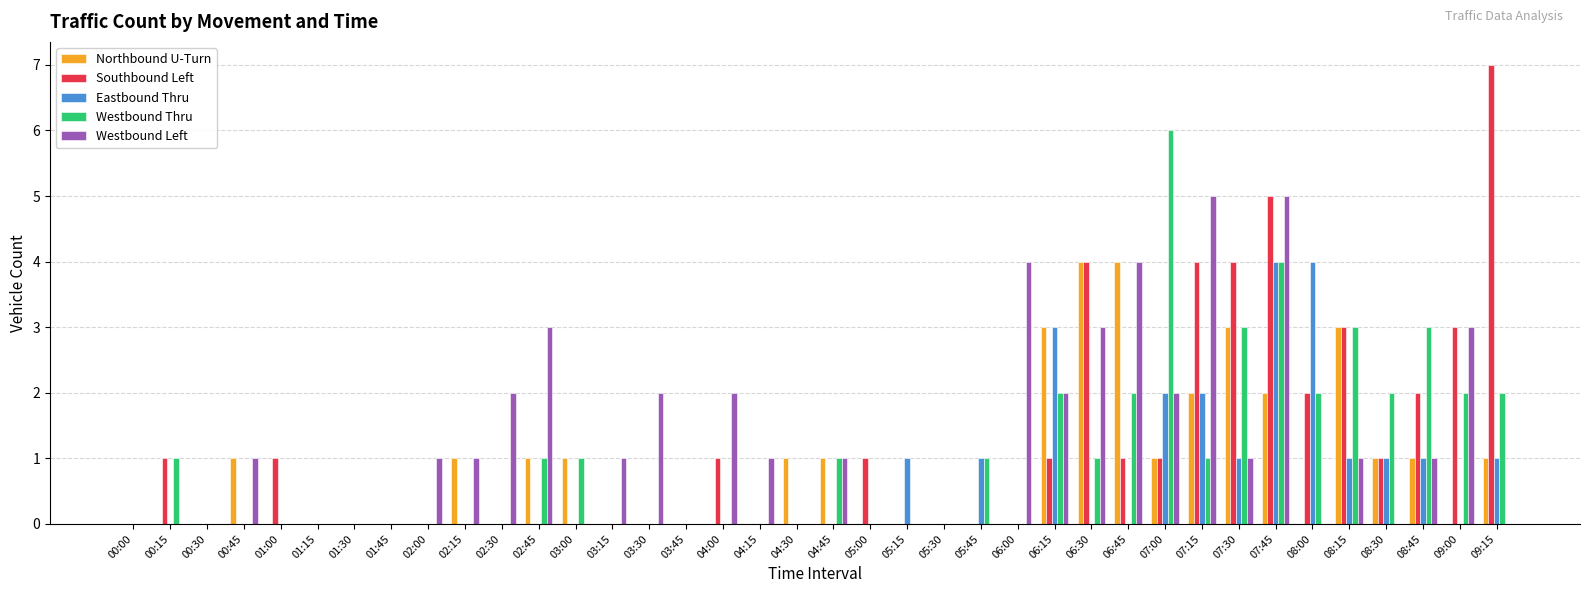

How many distinct data groups are displayed?

5